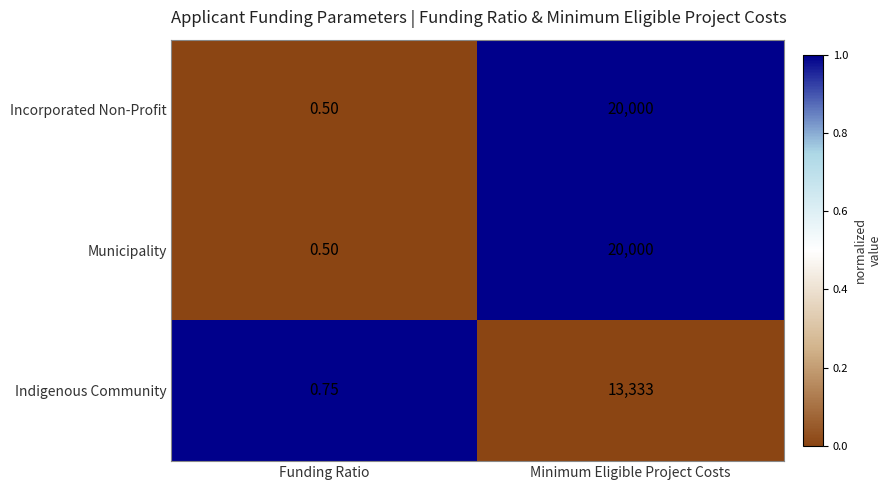

Where is Municipality nearest to the value 10000?

Funding Ratio